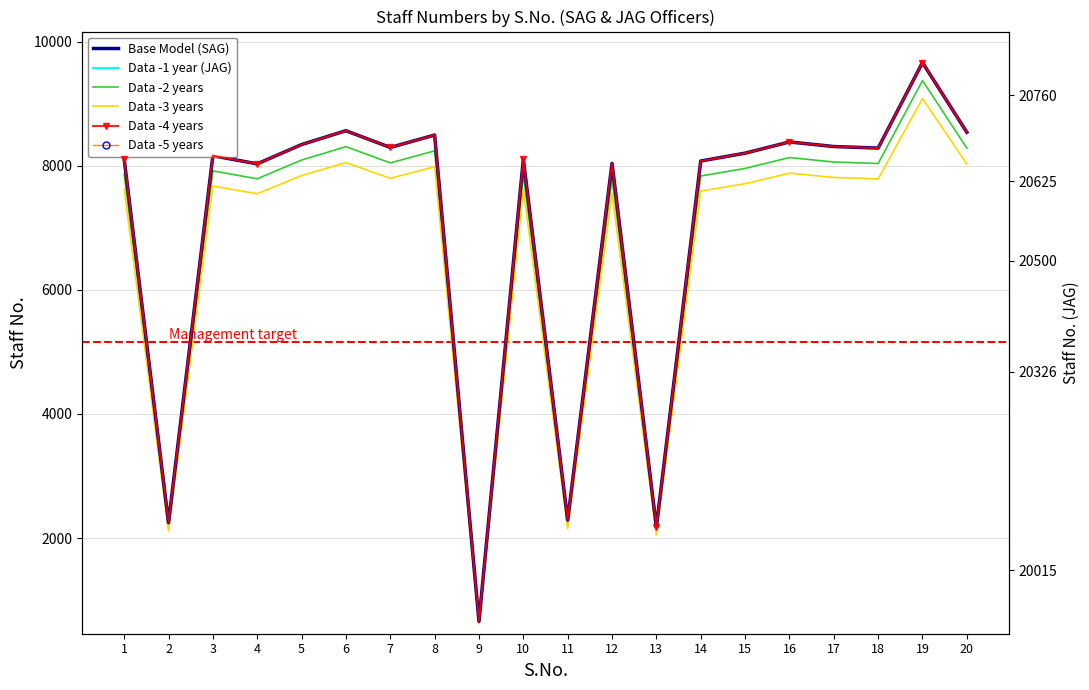

Is it true that Data -2 years equals 2180.6 at 2?

True